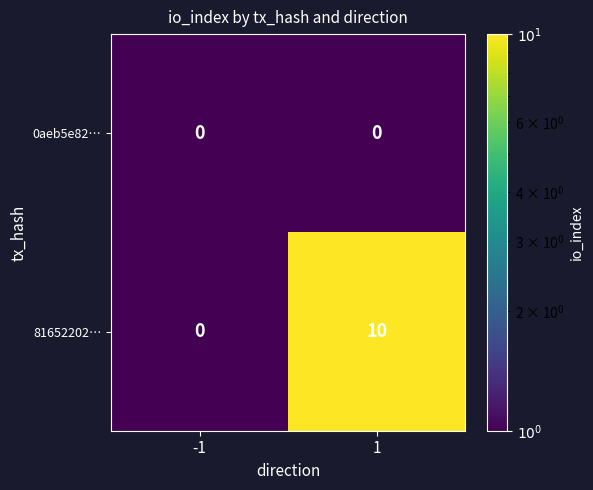

Which series has the widest spread of values?

81652202…